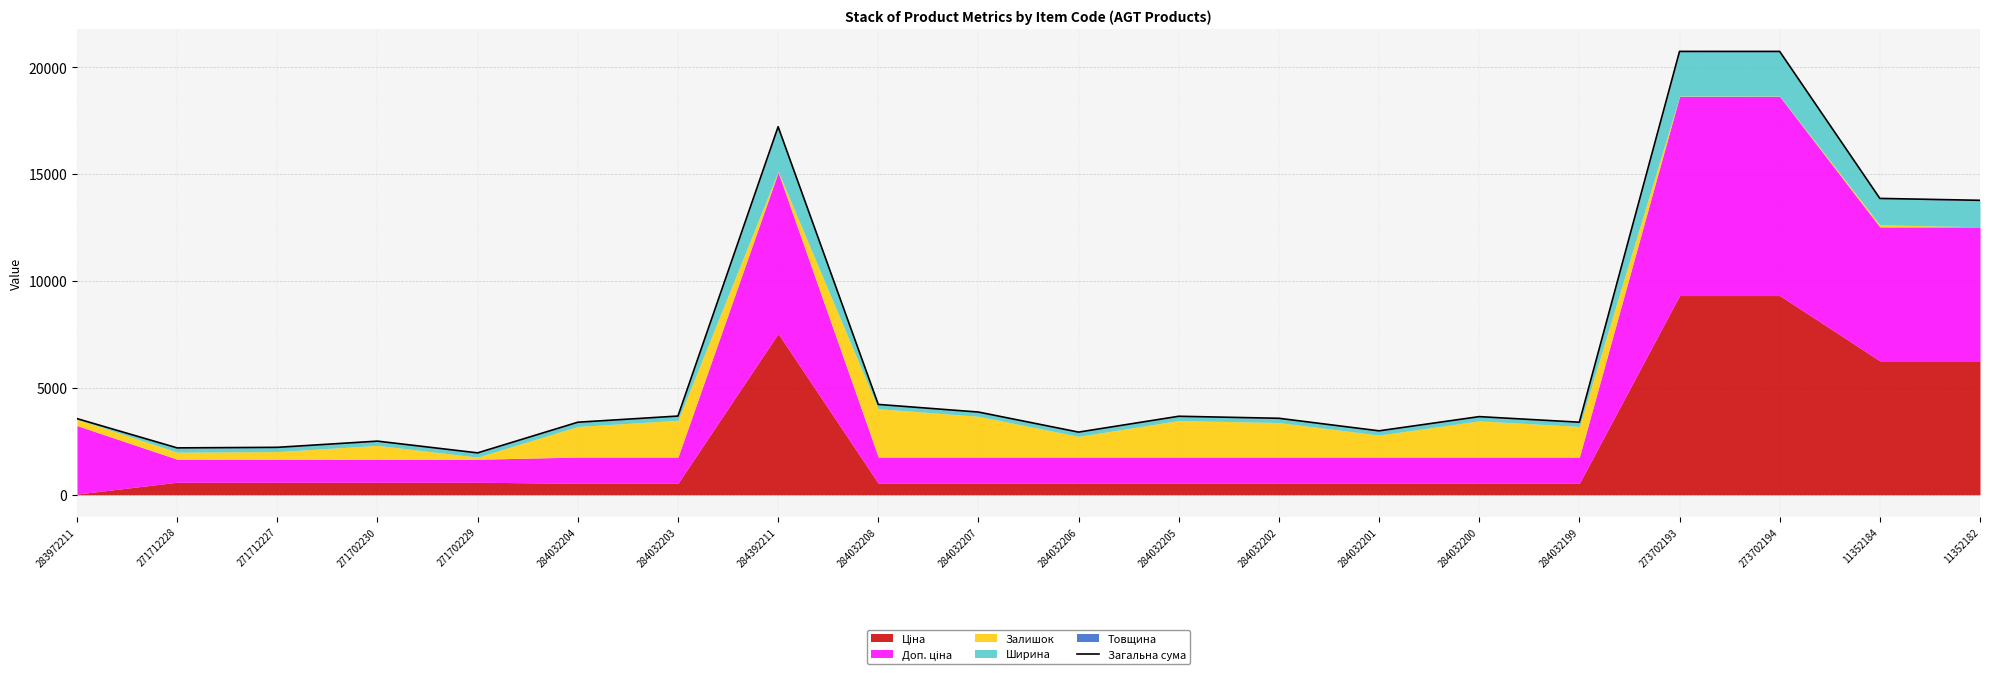

What is the change in value from 284032203 to 284032199?

-288.0